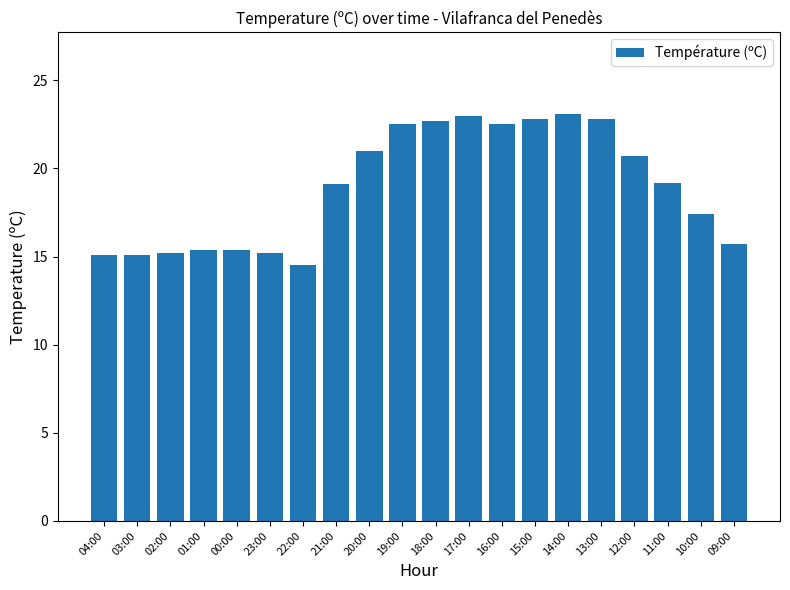

Which label corresponds to the smallest value in the chart?

22:00